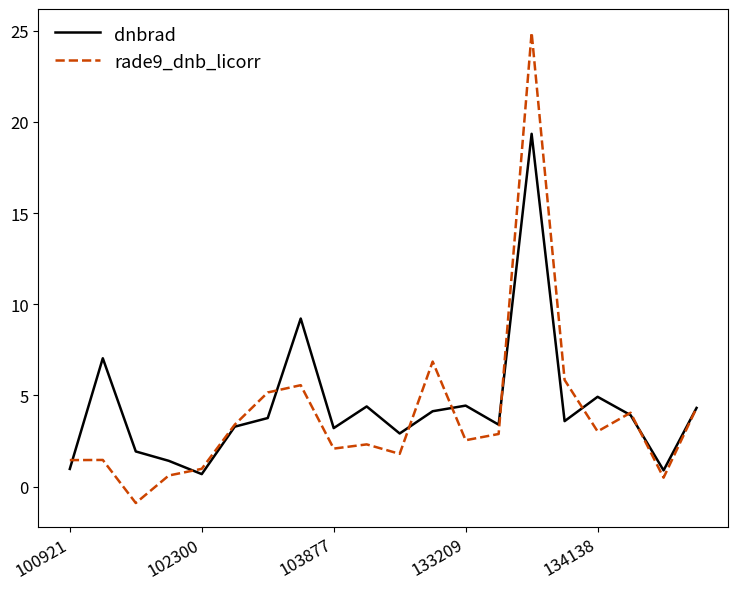

What is the greatest value displayed?

24.9